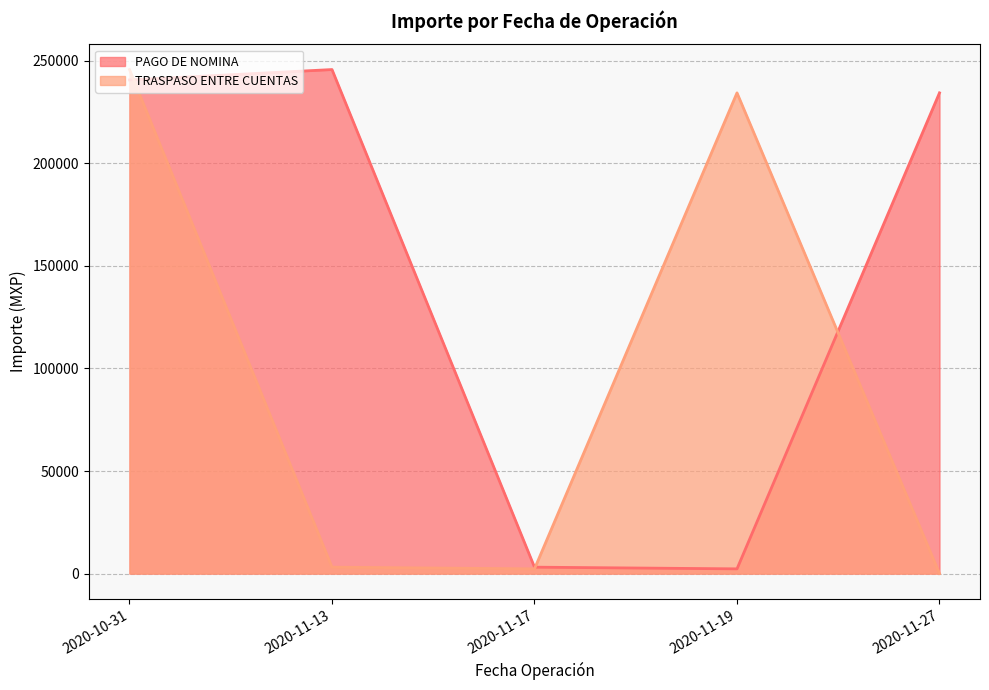

What is the highest value of the PAGO DE NOMINA line series?

245706.9